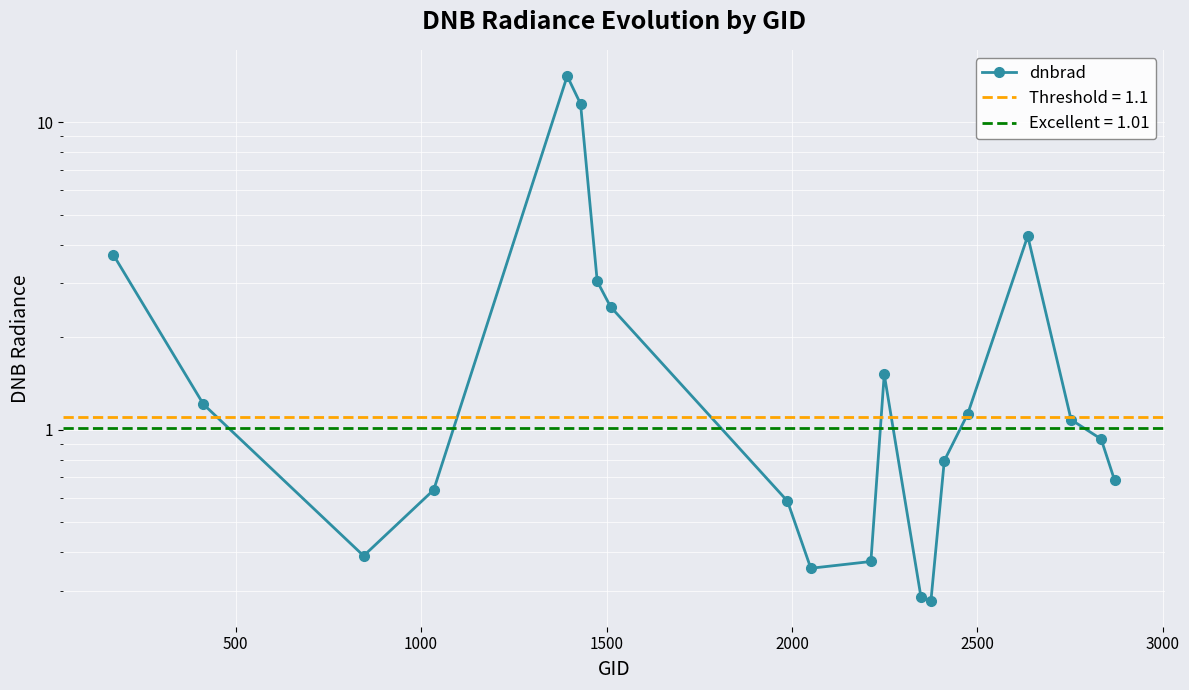

Reading left to right, transcribe all the data shown in this chart.

3.7	1.2	0.4	0.6	14.1	11.5	3.0	2.5	0.6	0.4	0.4	1.5	0.3	0.3	0.8	1.1	4.3	1.1	0.9	0.7